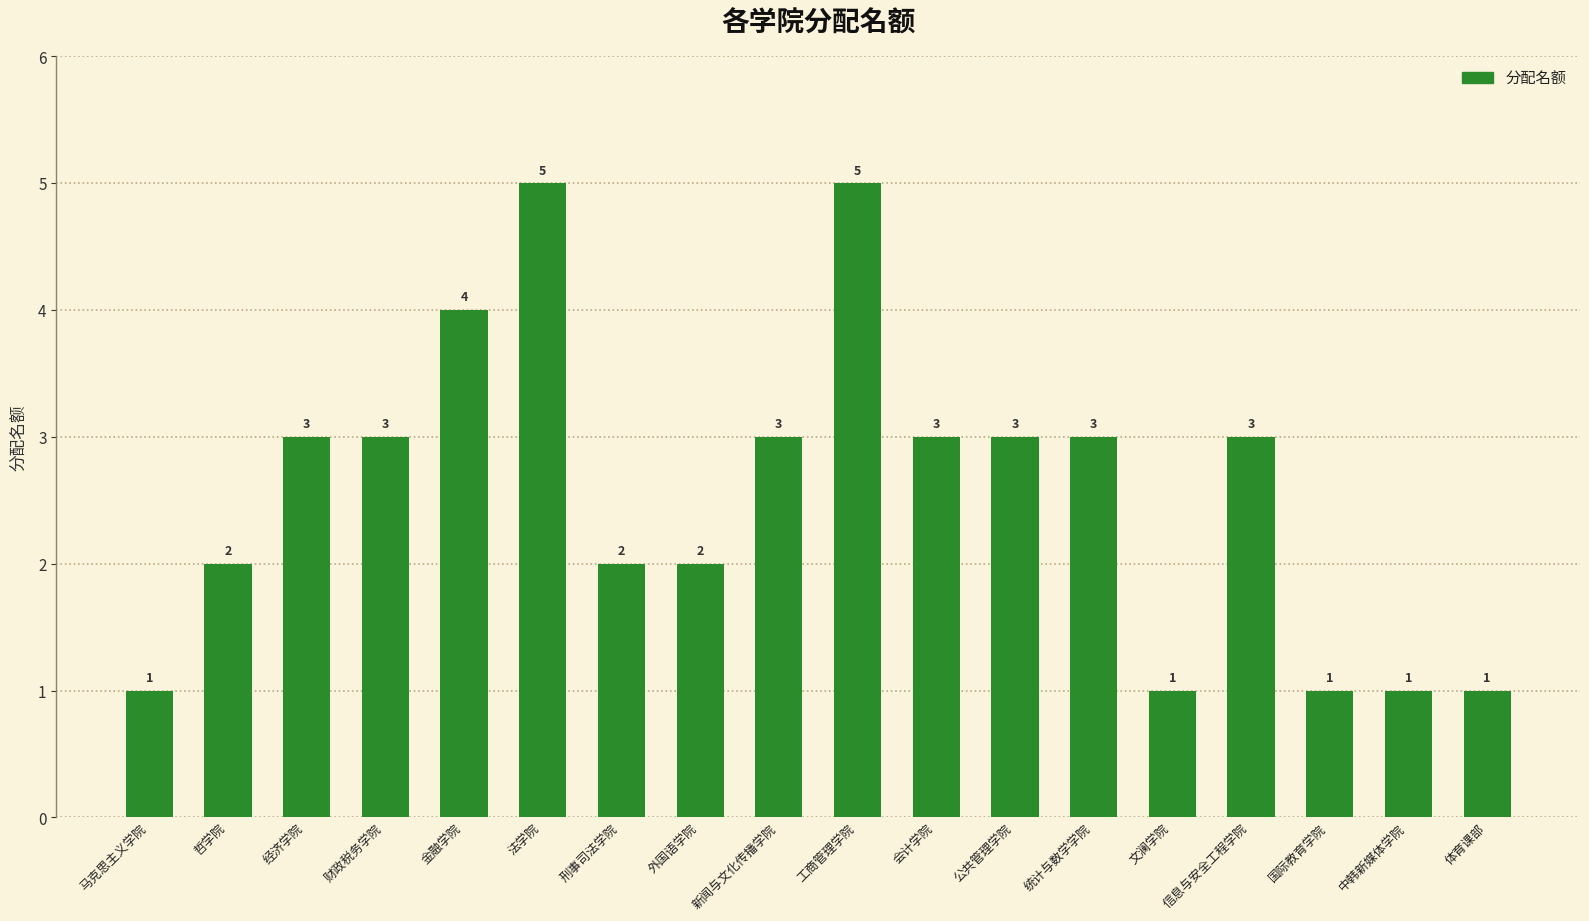

How many data points does each series have?

18